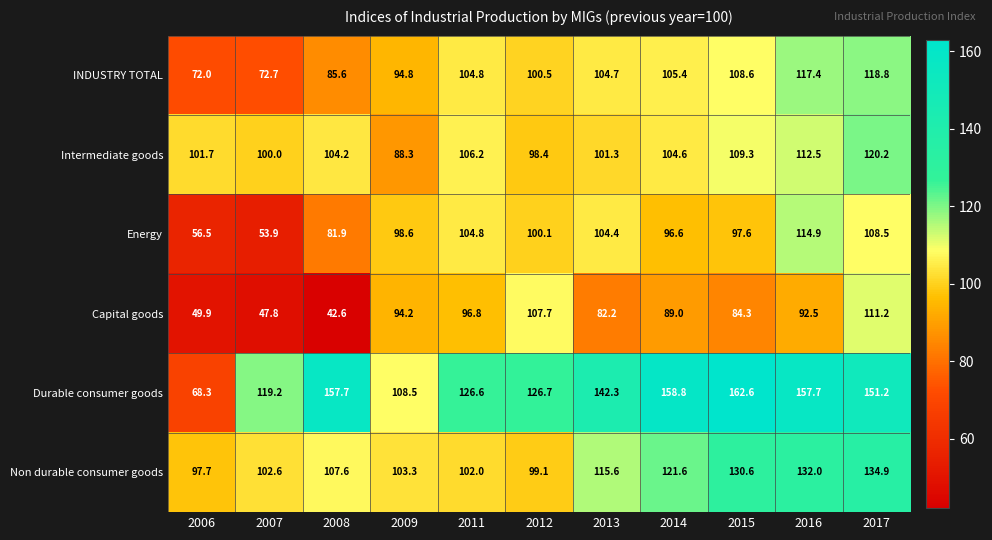

What is the minimum value shown in the chart?

42.6